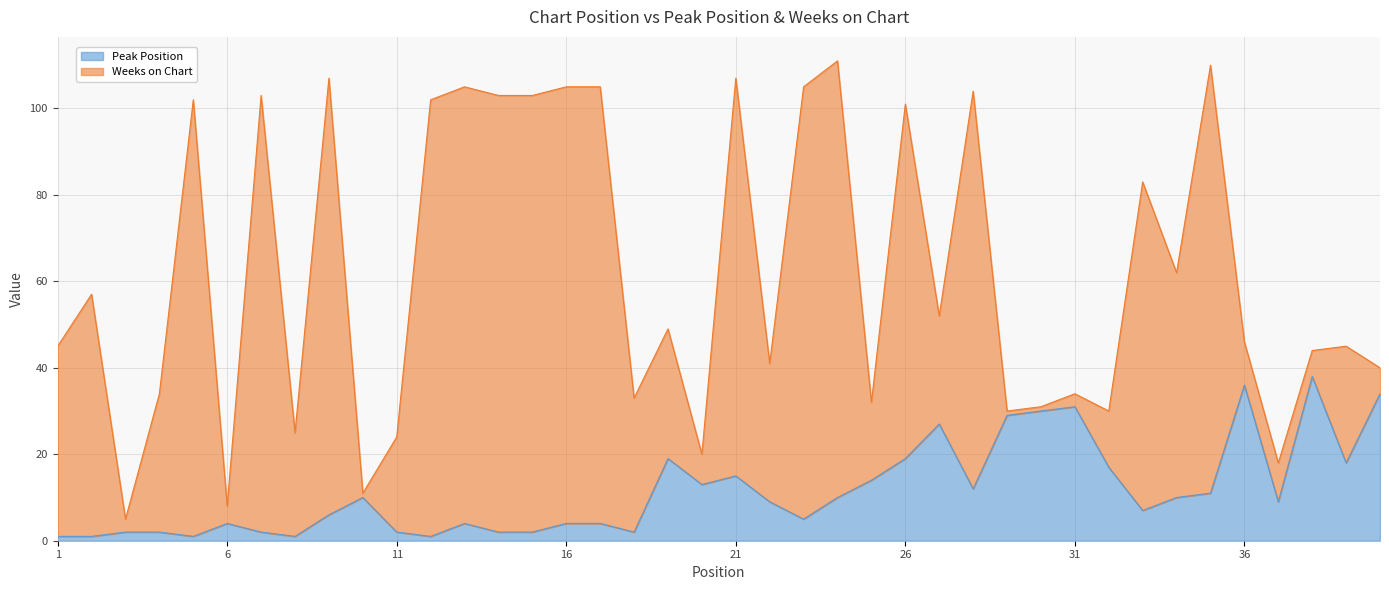

What is the sum of all values?

464